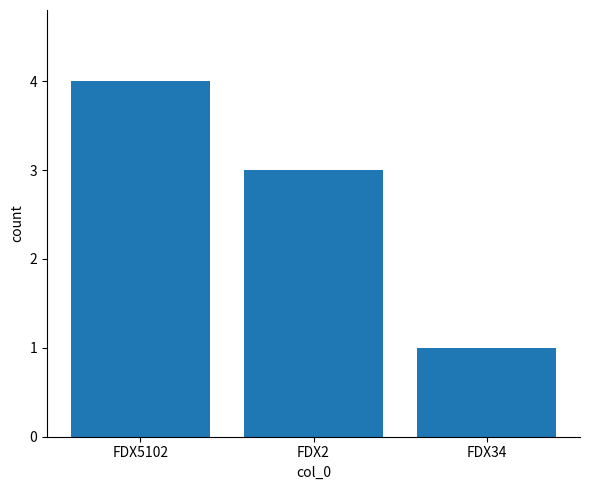

Does the chart contain stacked bars?

No